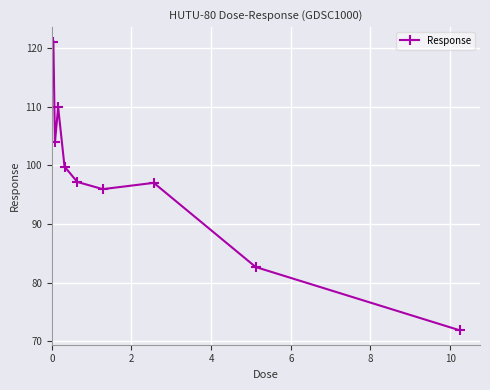

True or false: the data has more than 2 interior local peaks.

False